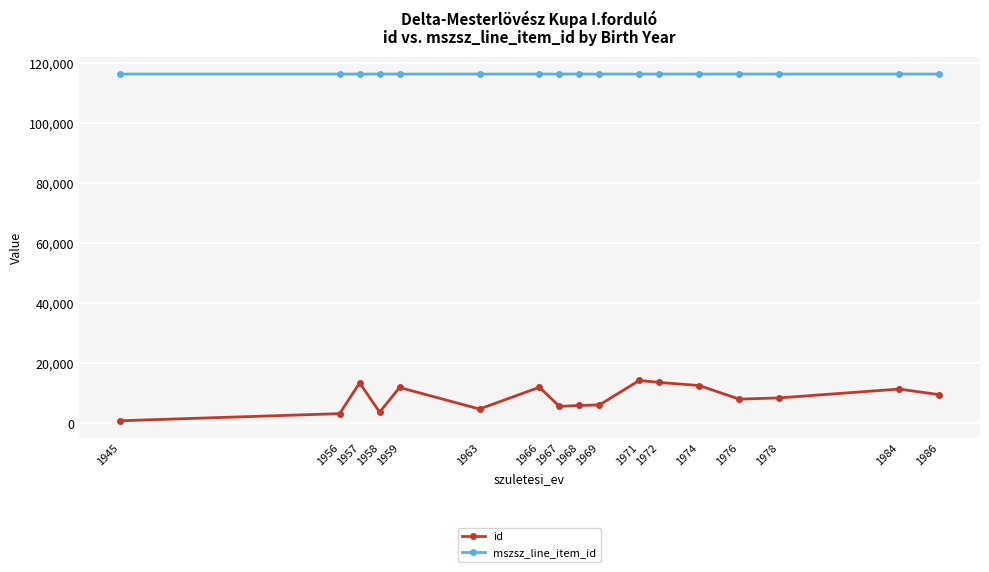

What is the lowest value of the mszsz_line_item_id series?

116449.0